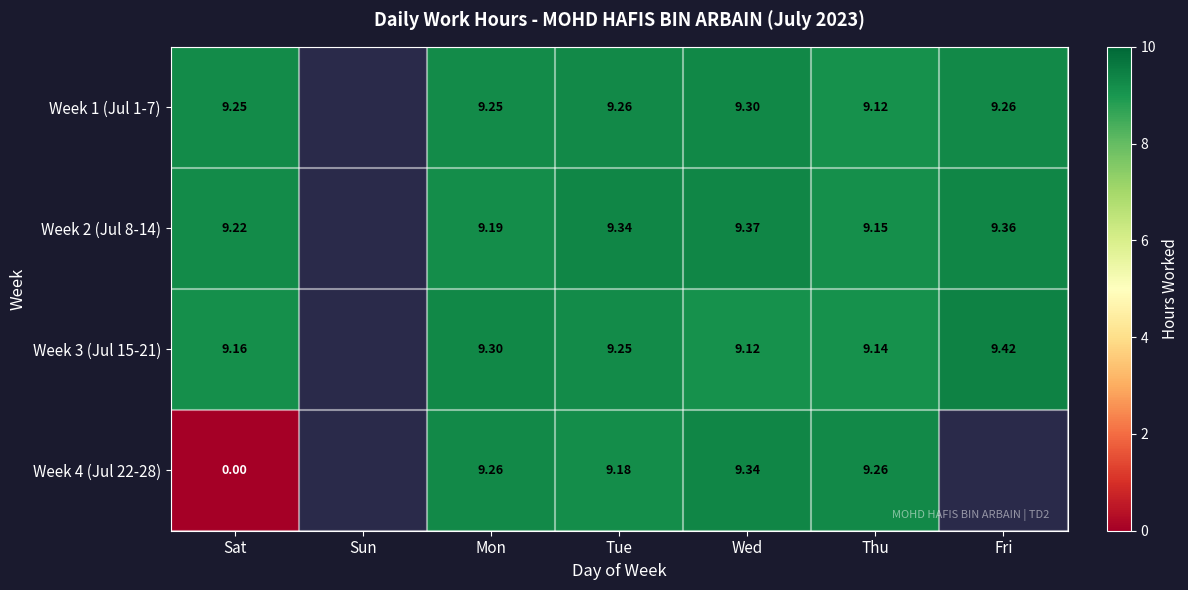

How many categories are shown in the chart?

7